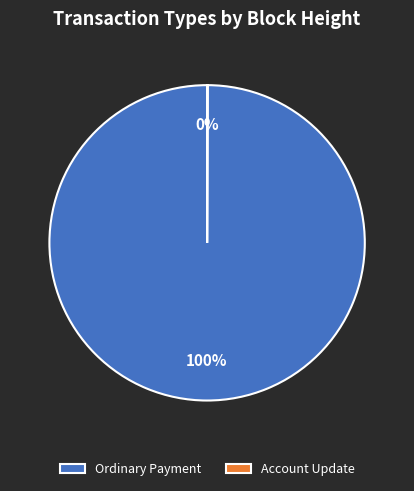

What is the majority slice?

Ordinary Payment